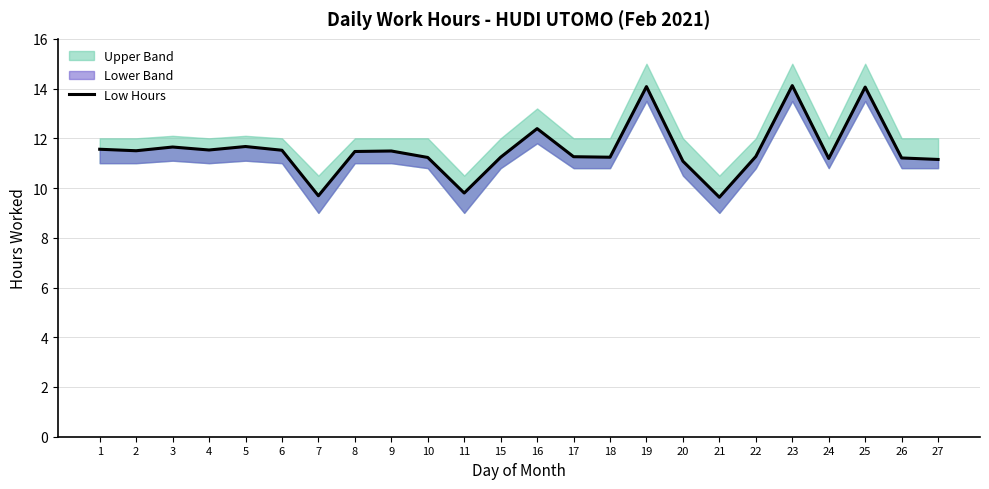

Where is the first local minimum?

2